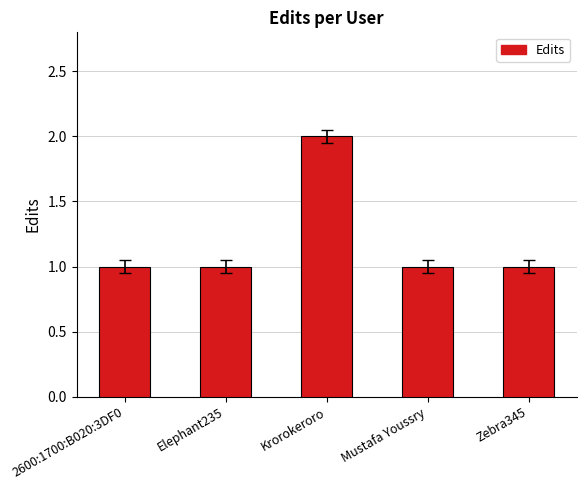

What is the label of the 2nd bar from the left?

Elephant235